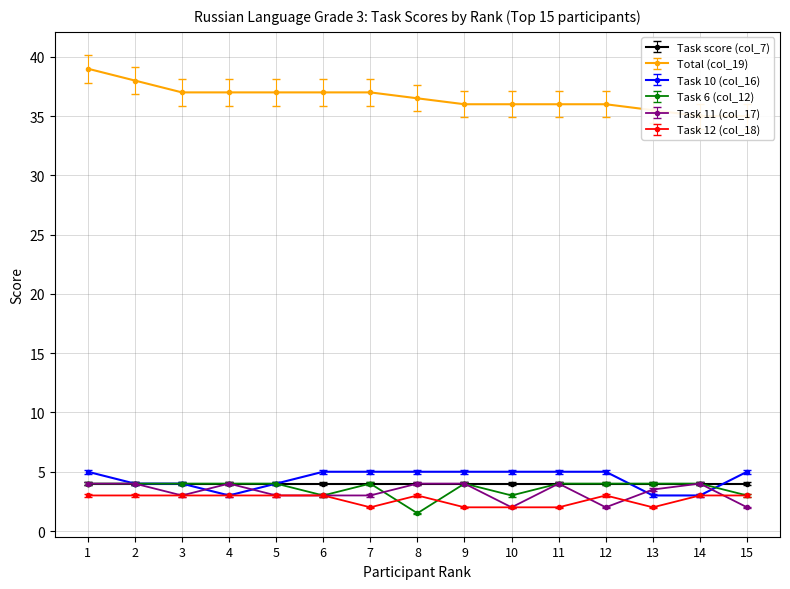

What is the value of the Total (col_19) point at the 1st from the left?

39.0